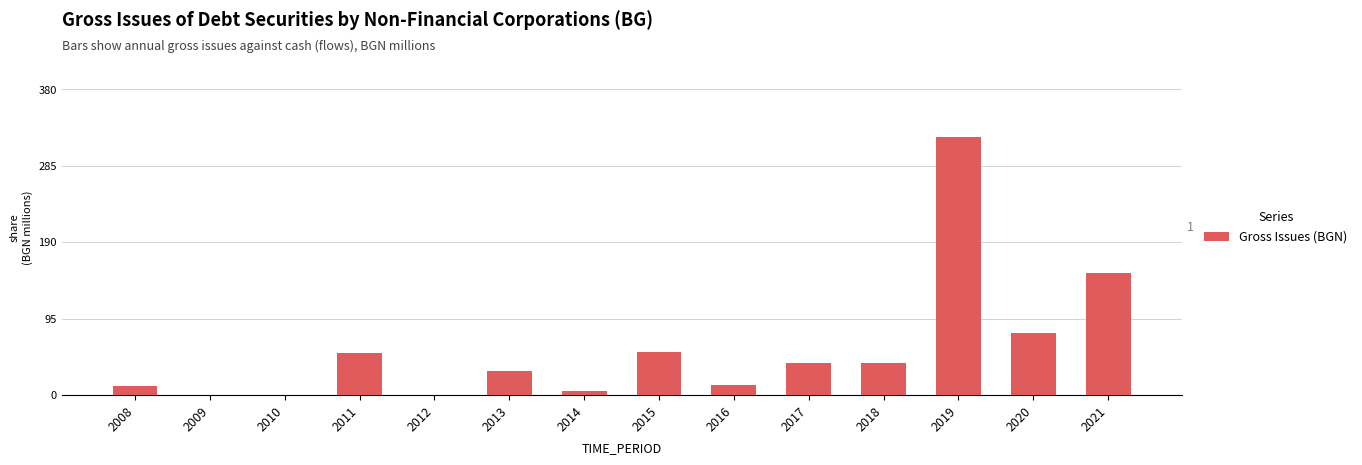

Which category has the highest value across all series?

2019